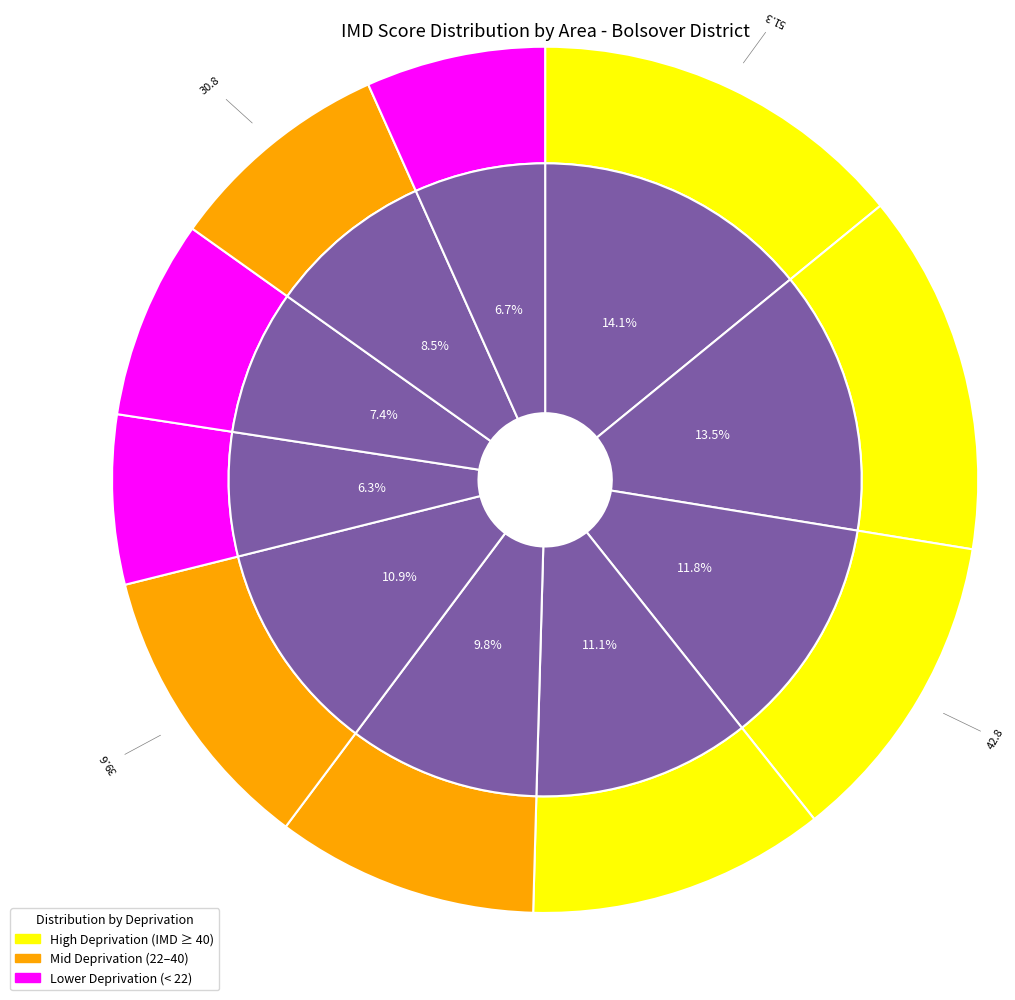

Is there any slice that represents more than half of the pie?

No